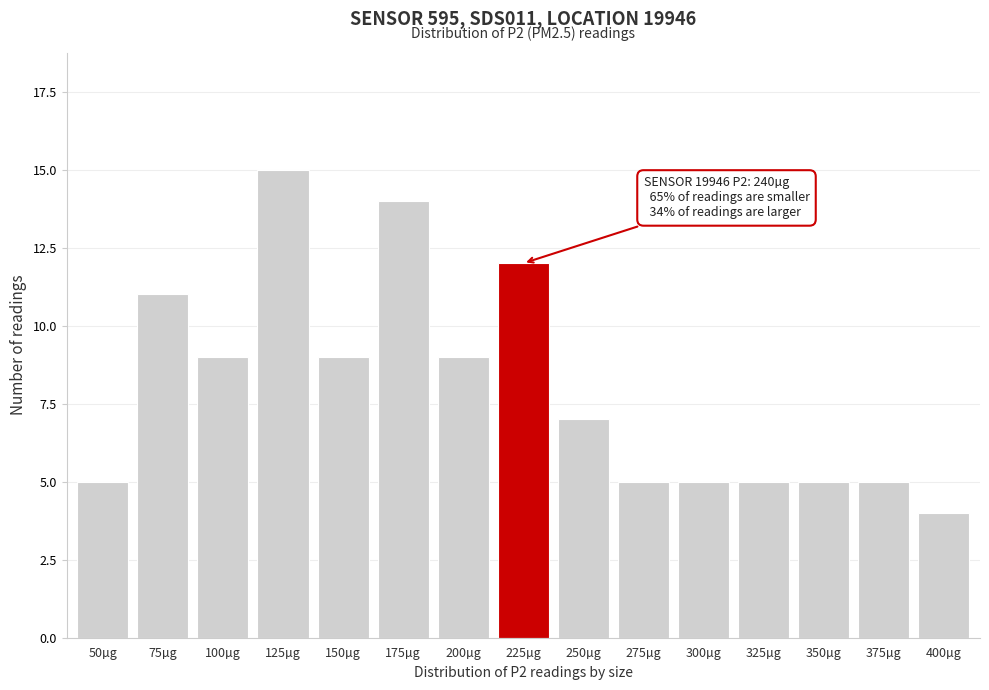

Reading left to right, transcribe all the data shown in this chart.

5	11	9	15	9	14	9	12	7	5	5	5	5	5	4